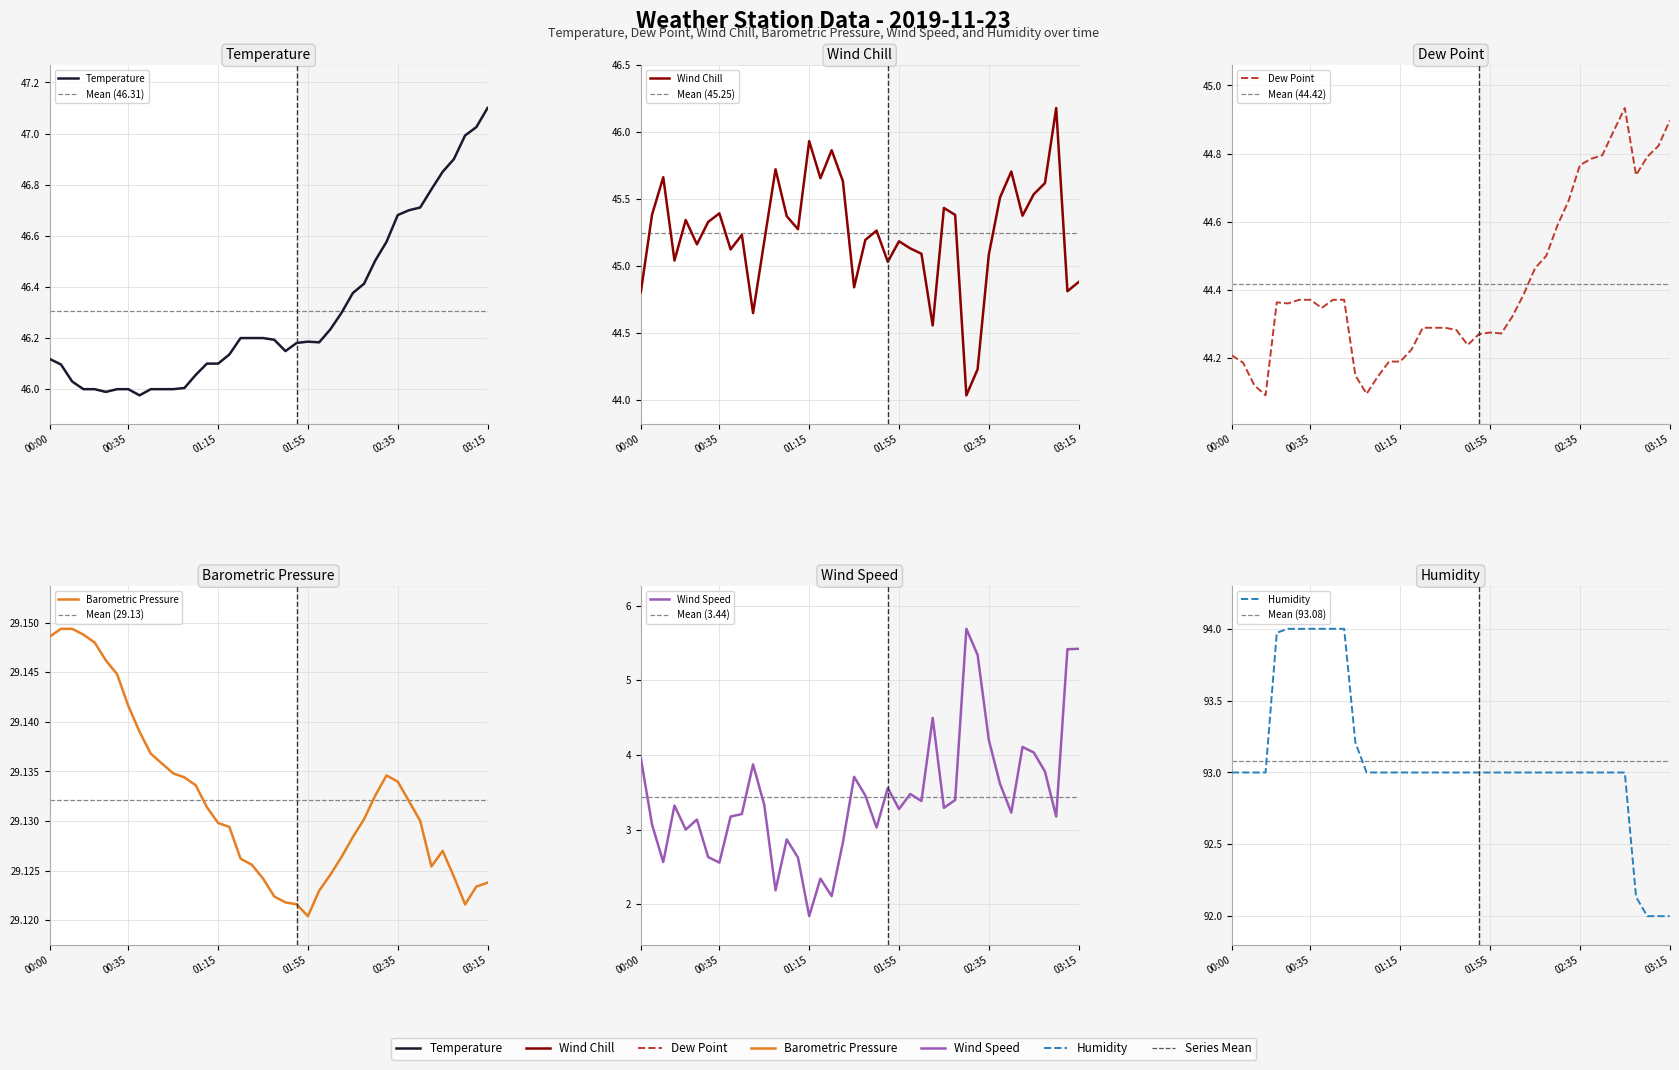

What is the maximum value shown in the chart?

94.0